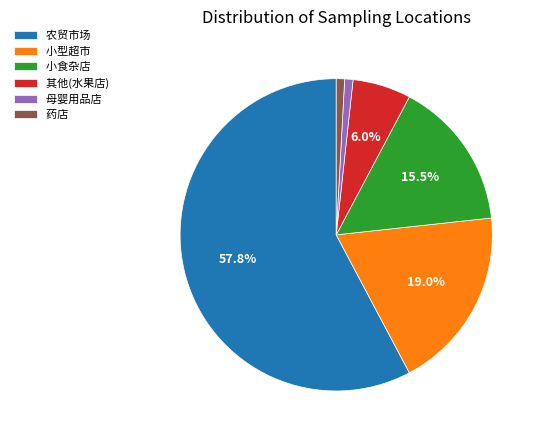

What portion of the pie excludes 其他(水果店)?

94.0%